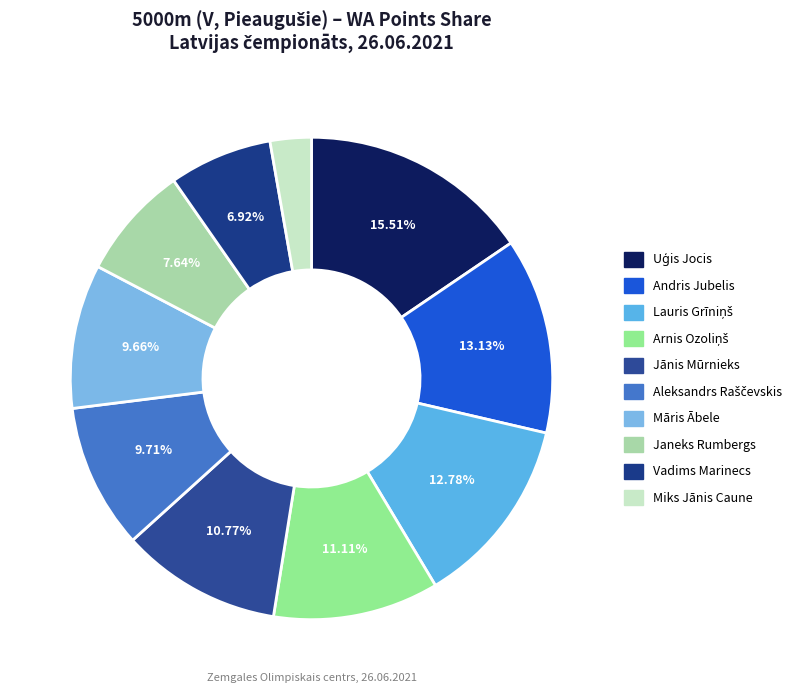

Is there any slice that represents more than half of the pie?

No